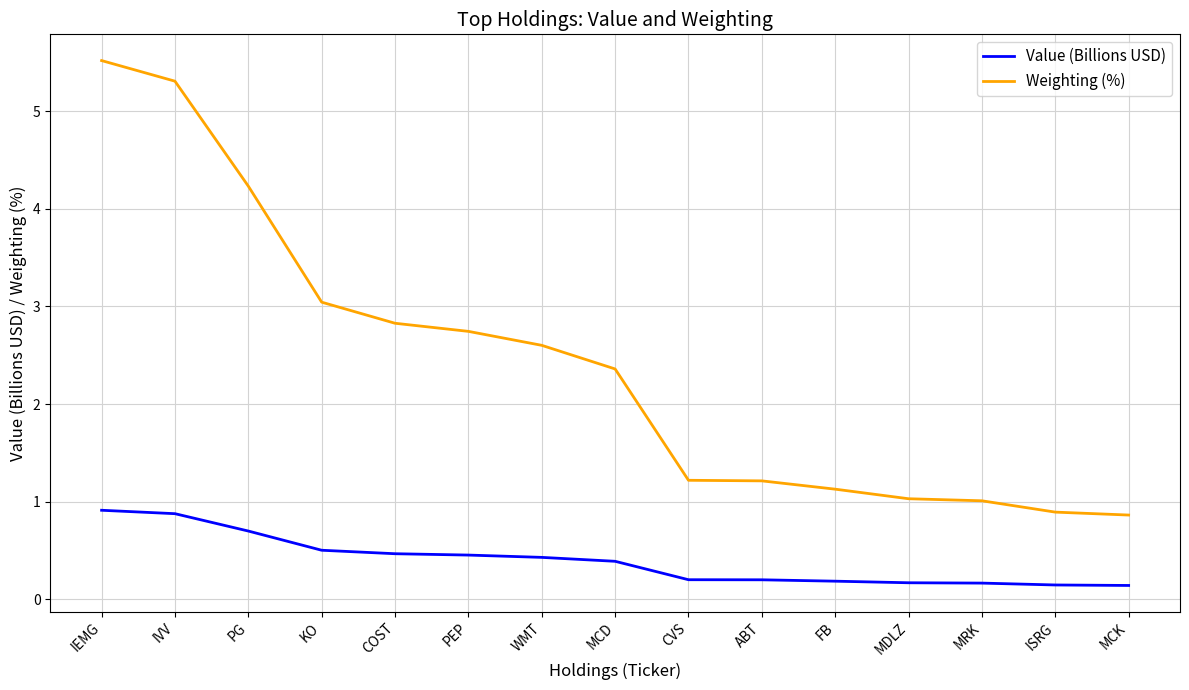

What is the difference between the Weighting (%) values at MDLZ and IVV?

4.3